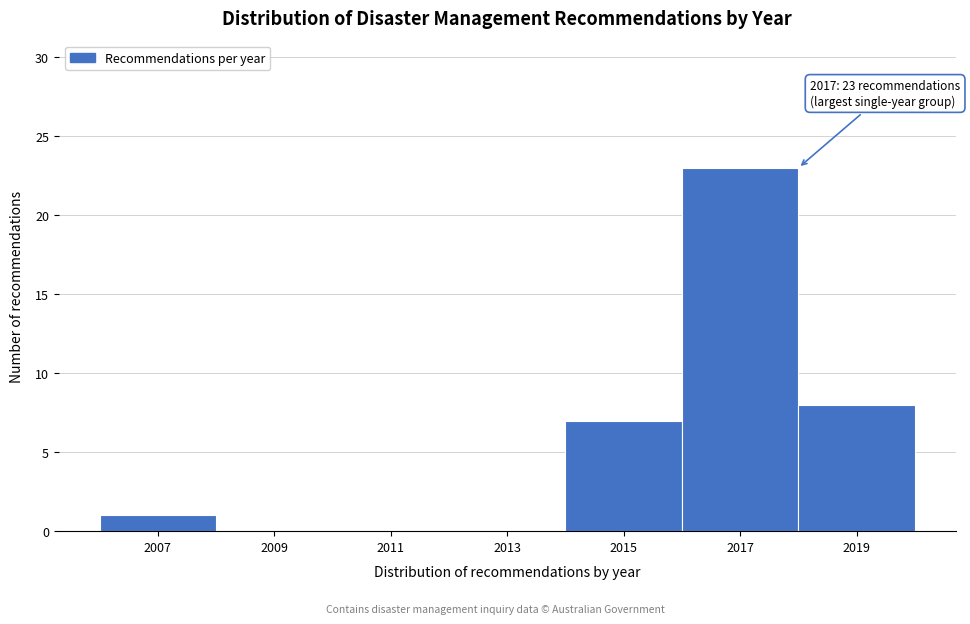

Over which range of the x-axis is the bar tallest?

2016 to 2018